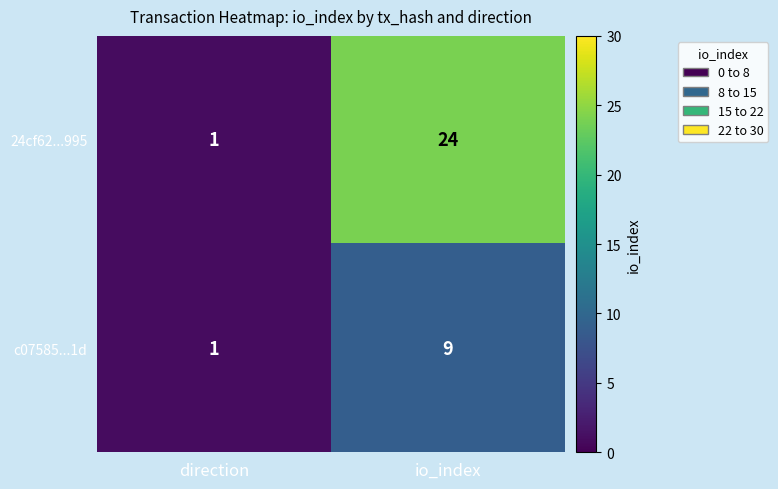

What is the sum of the c07585...1d values at io_index and direction?

10